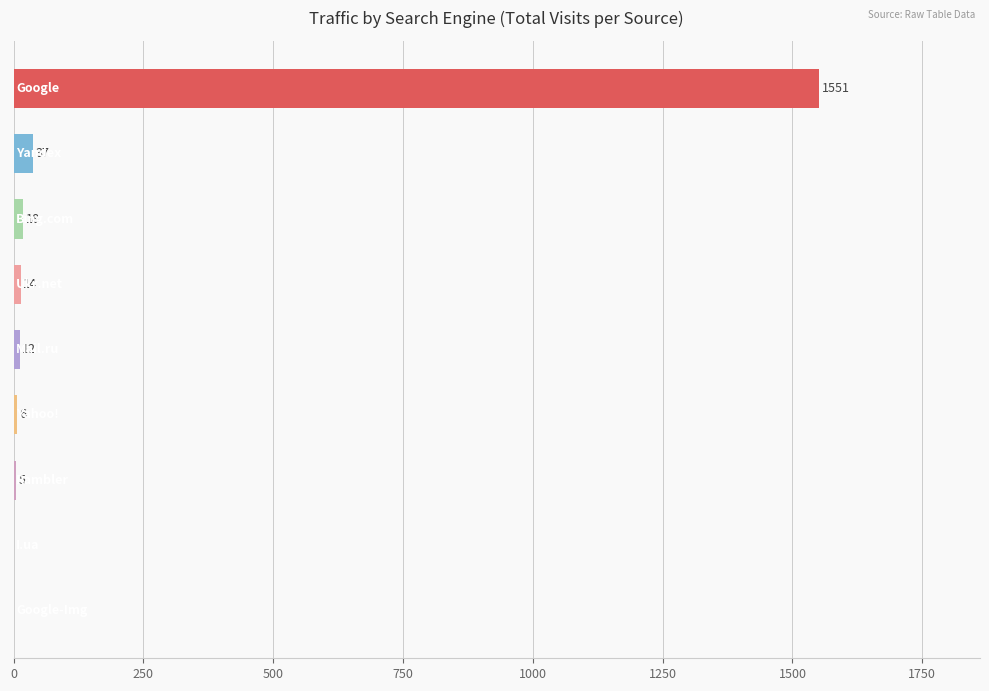

What is the sum of all values?

1643